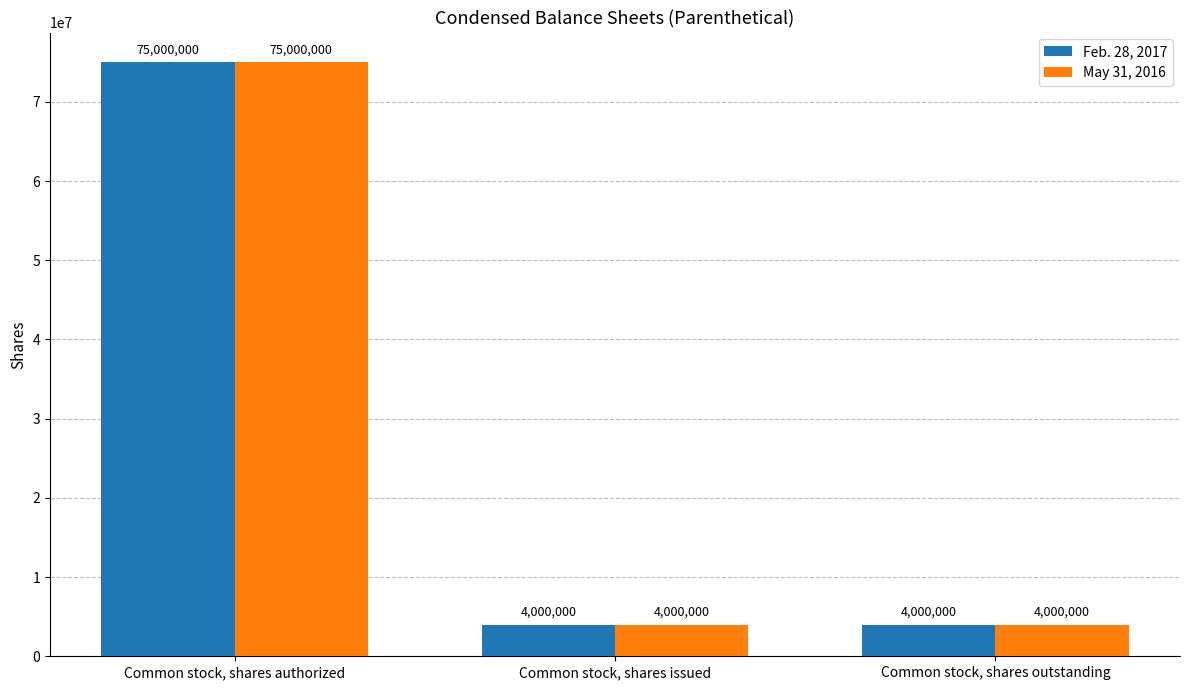

What is the highest value of the May 31, 2016 series?

75000000